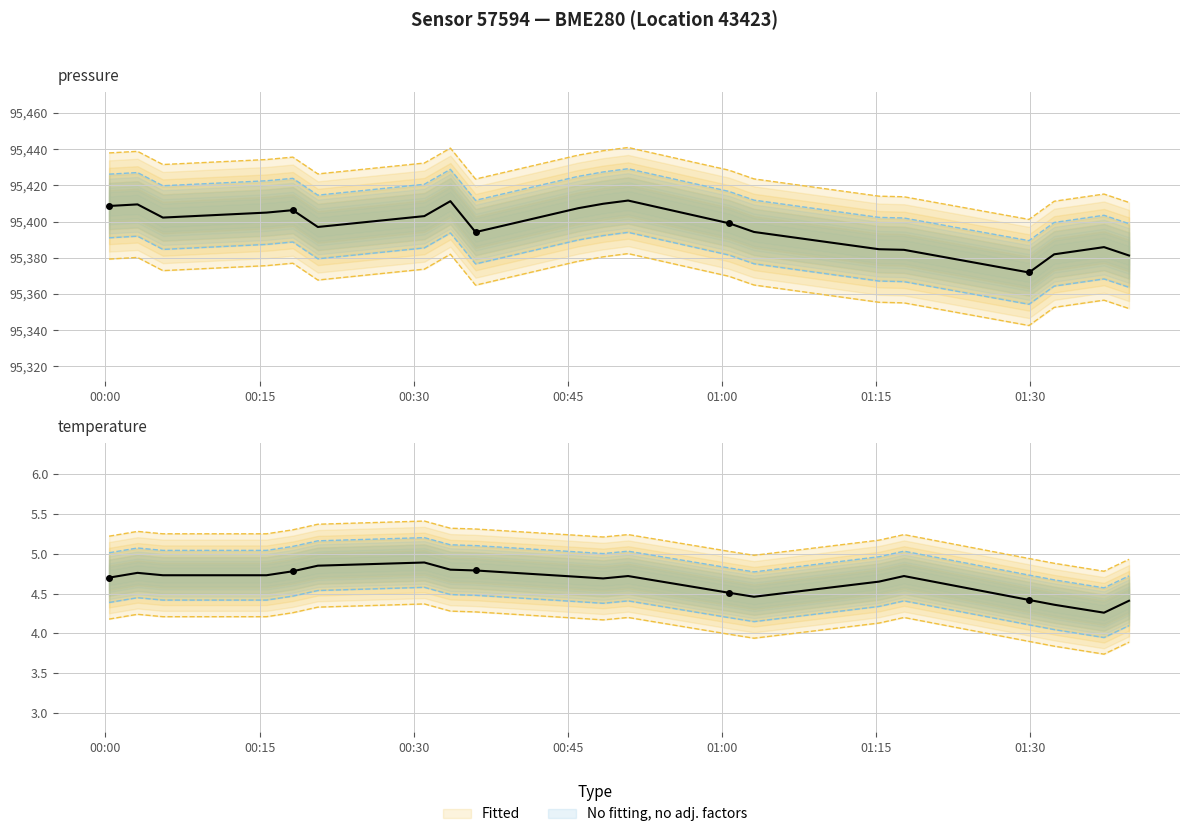

What is the sum of all pressure values?

1907949.0